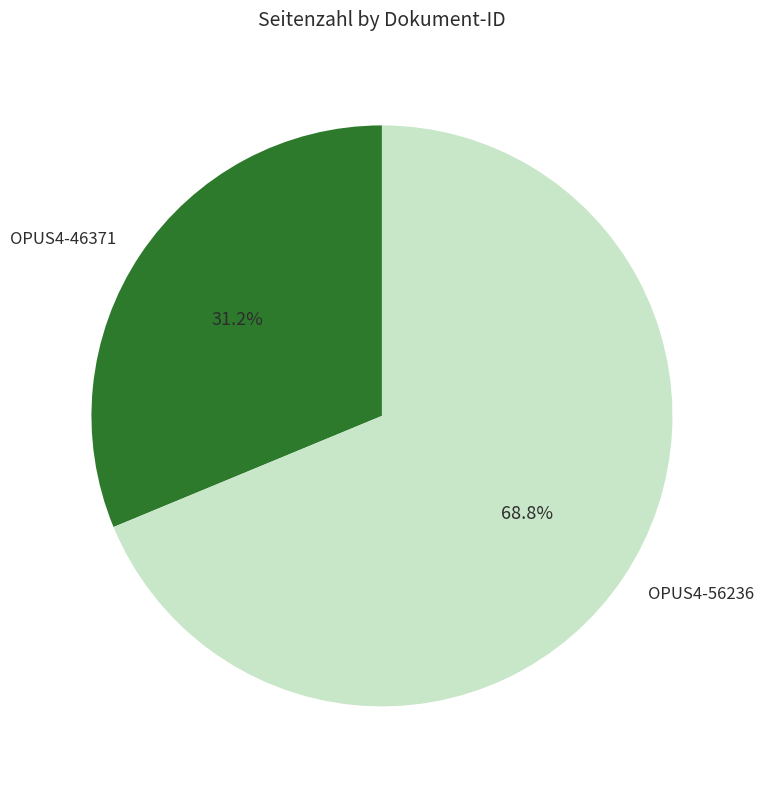

How many segments does this pie chart have?

2